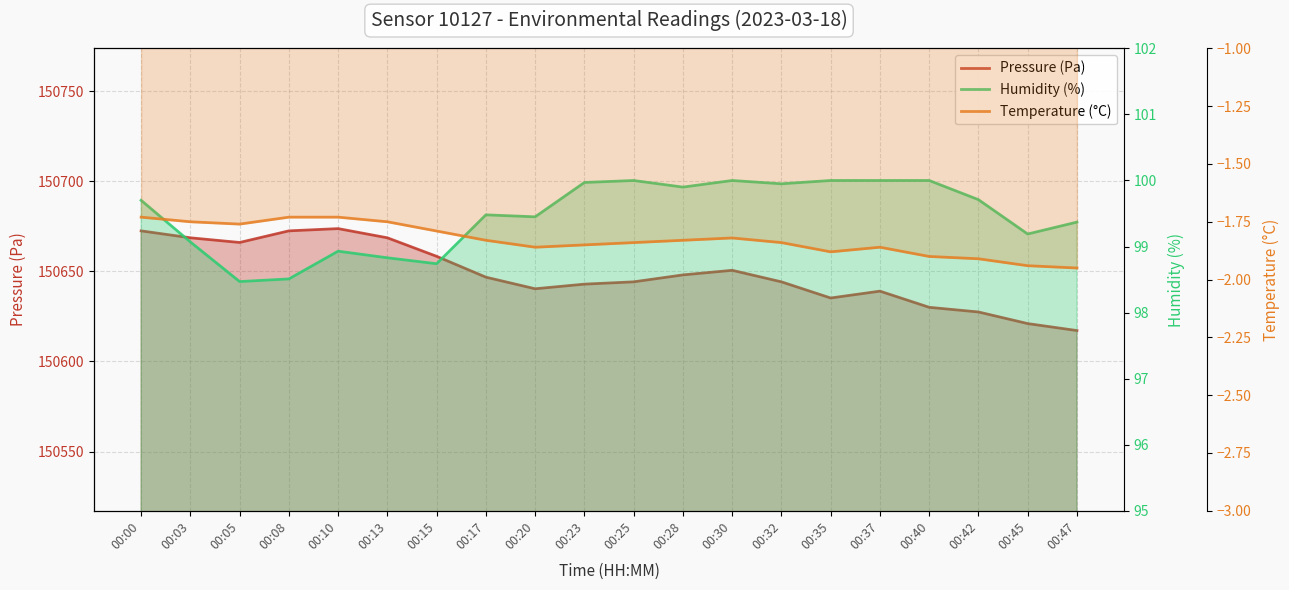

How many interior local peaks does the pressure series have?

3